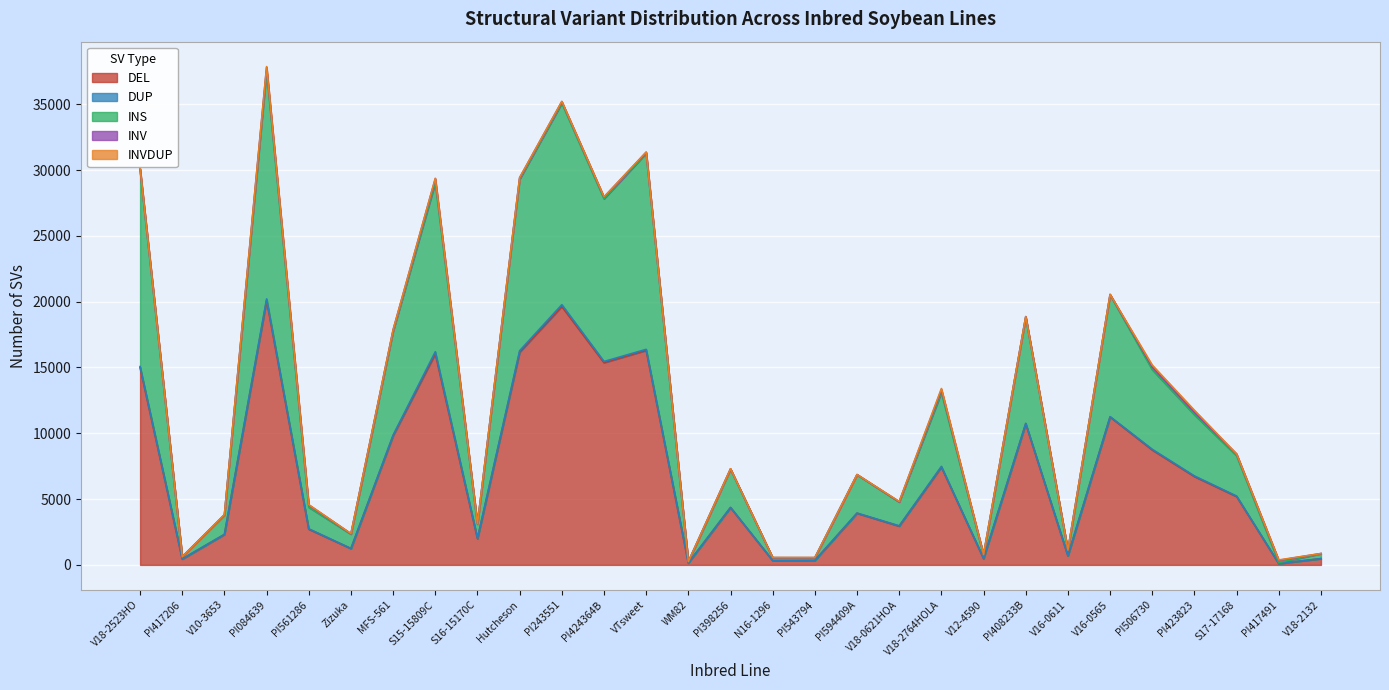

Rank the series by their maximum value, from lowest to highest.

INVDUP, DUP, INV, INS, DEL